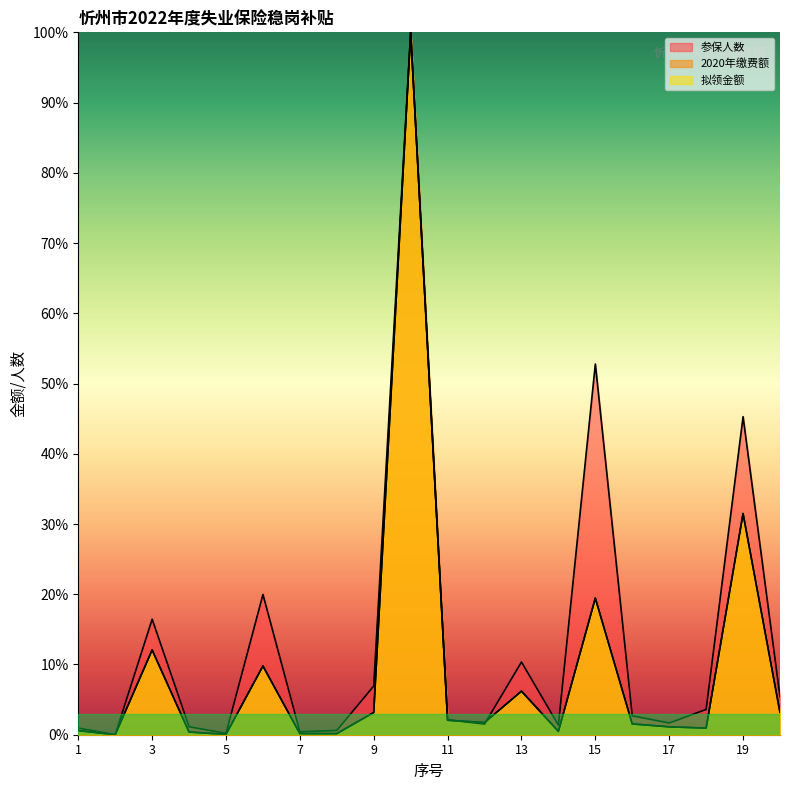

What is the sum of all 拟领金额 values?

194.6